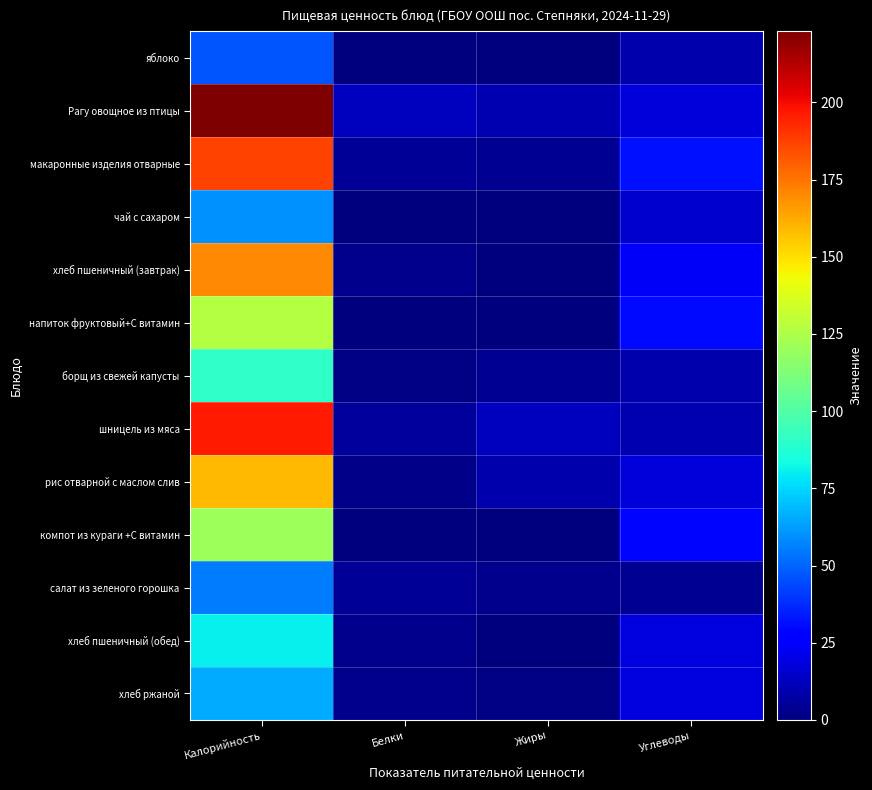

What is the greatest value displayed?

223